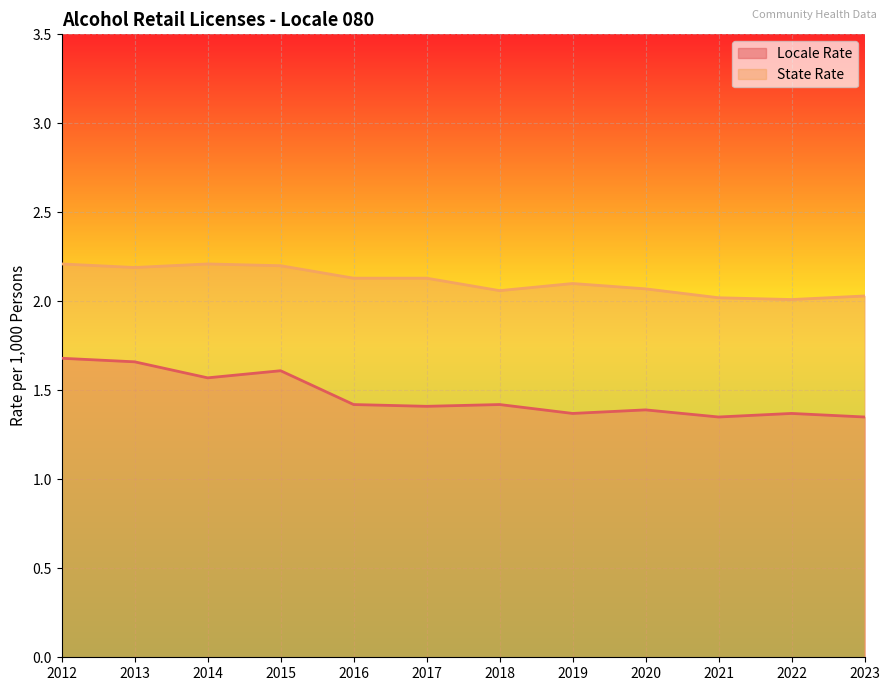

What is the average value of the Locale Rate series?

1.5